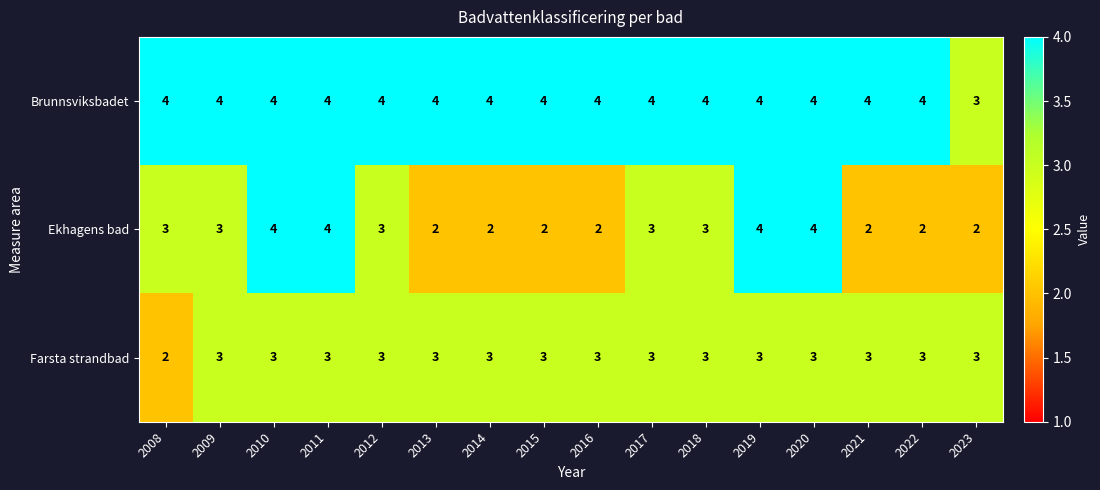

What is the smallest value displayed?

2